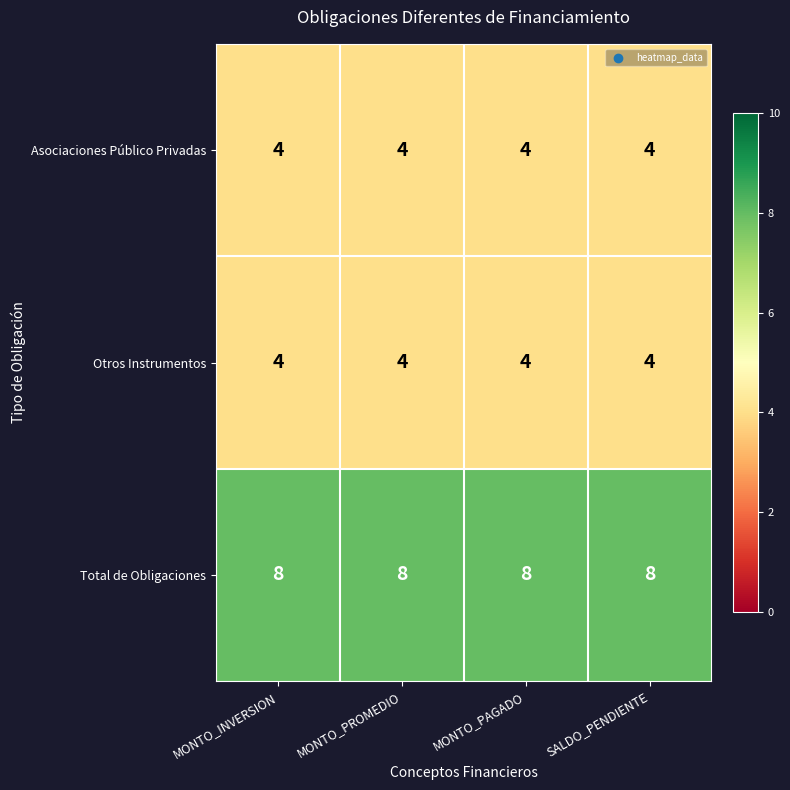

What is the maximum value for Asociaciones Público Privadas?

4